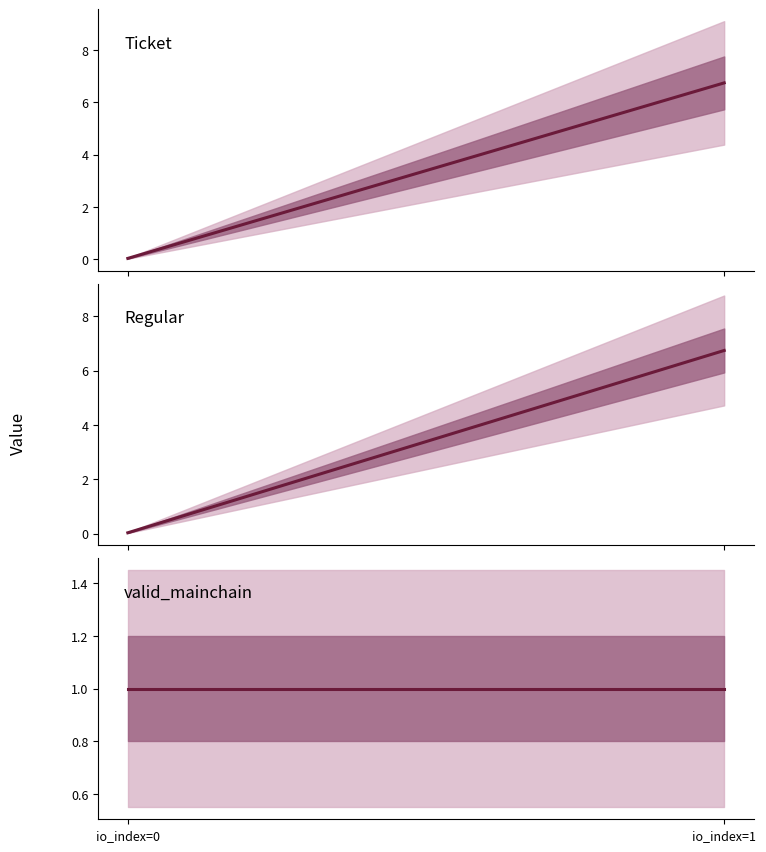

Reading right to left, extract all data points from this chart.

Ticket: io_index=1=6.7	io_index=0=0.0
Regular: io_index=1=6.7	io_index=0=0.0
valid_mainchain: io_index=1=1.0	io_index=0=1.0